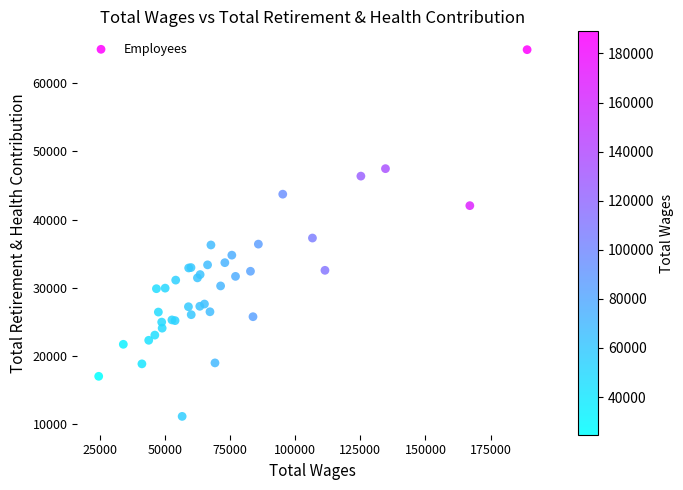

What Y value in the scatter plot is closest to 38028?

37293